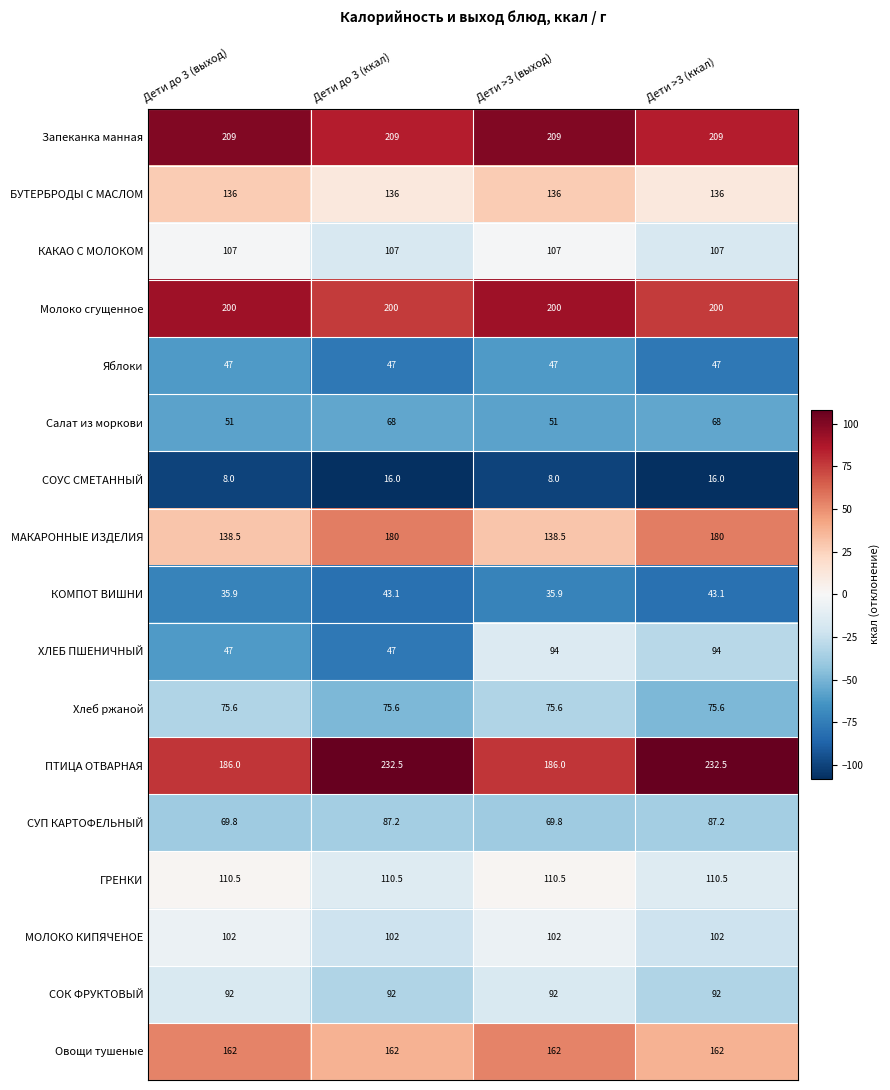

Is it true that Молоко сгущенное equals 200.0 at Дети >3 (ккал)?

True